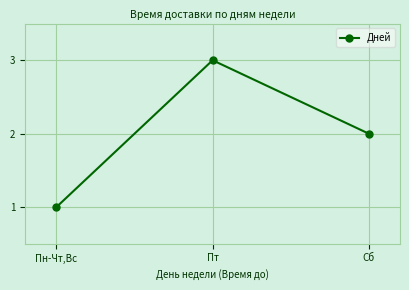

How many distinct data groups are displayed?

1